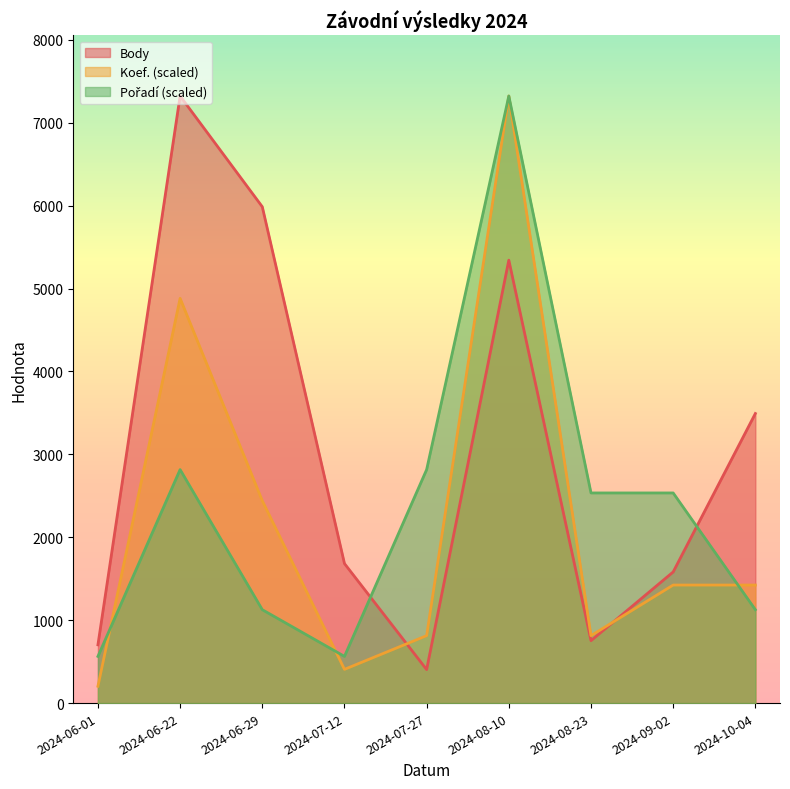

At which label is Body closest to 3863?

2024-10-04